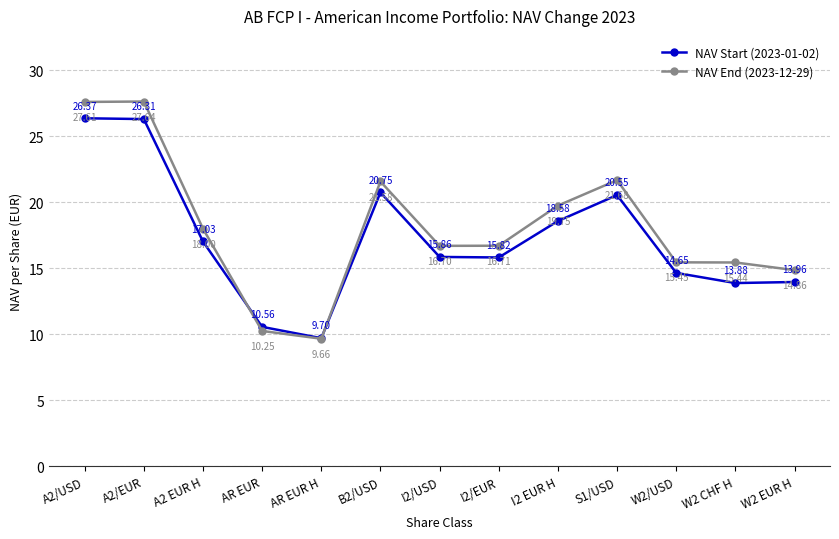

What is the label of the 2nd point from the left?

A2/EUR